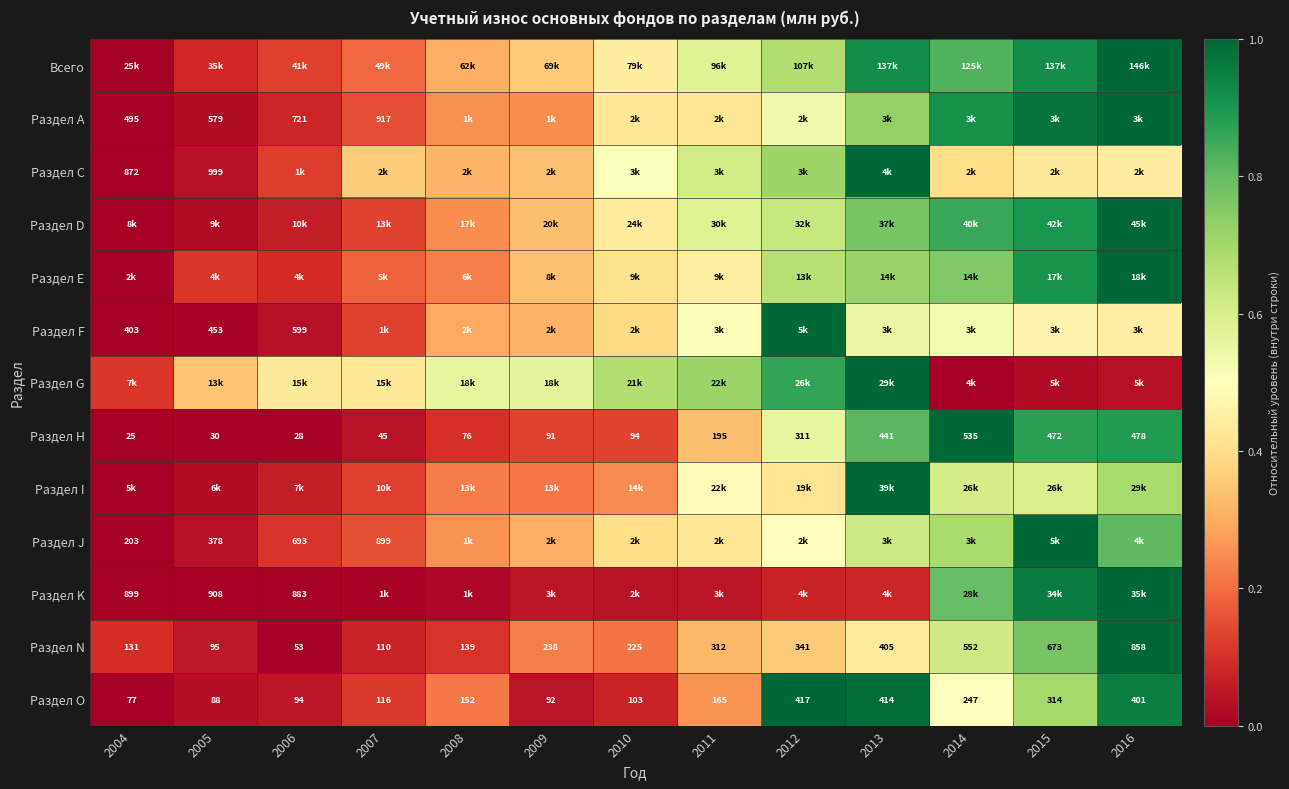

List the labels in order of Раздел N value, largest first.

2016, 2015, 2014, 2013, 2012, 2011, 2009, 2010, 2008, 2004, 2007, 2005, 2006